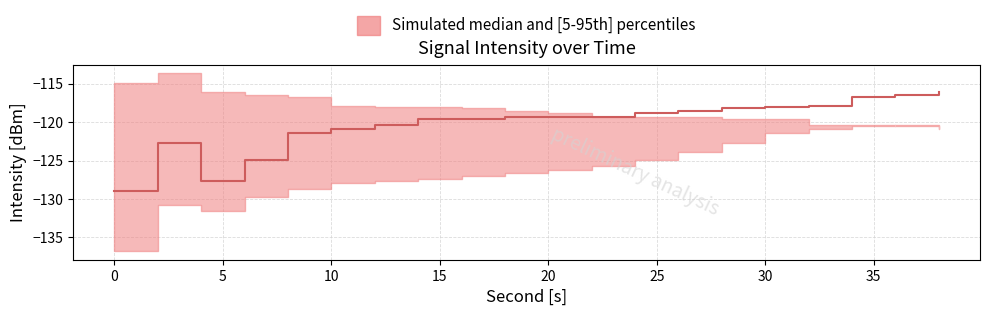

Is the value of p5 at 34 greater than the value of median at 0?

Yes